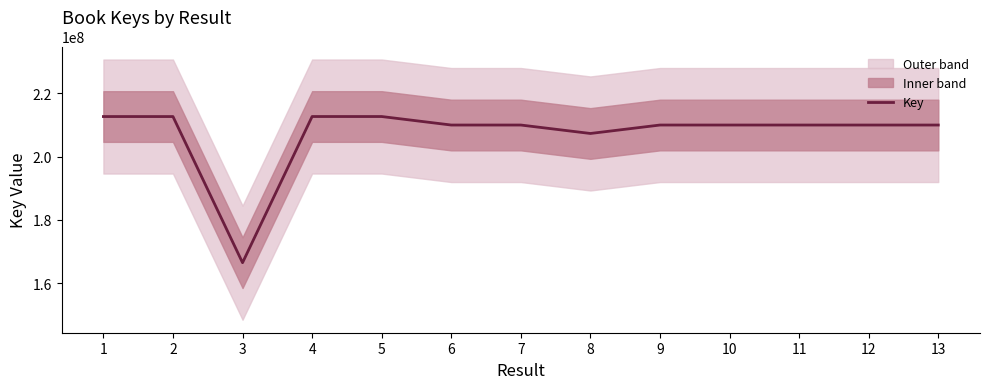

How many lines are shown in the chart?

1